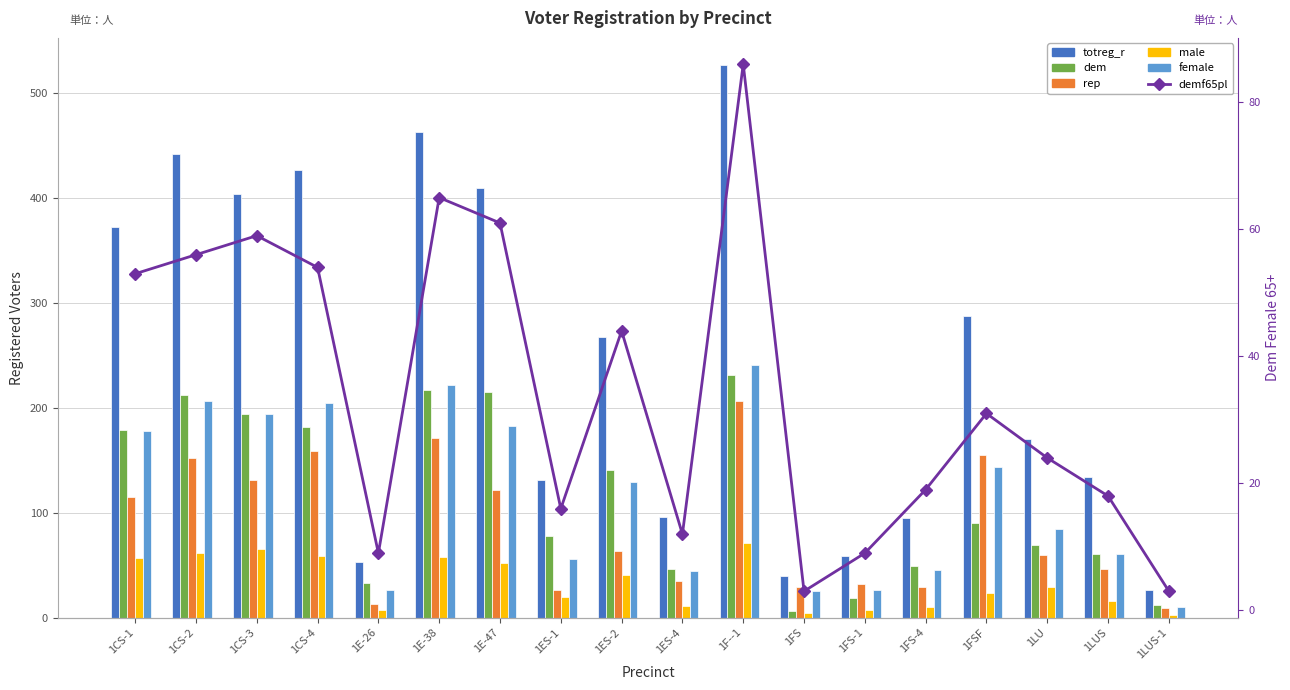

What is the total value across all series at 1LUS?

336